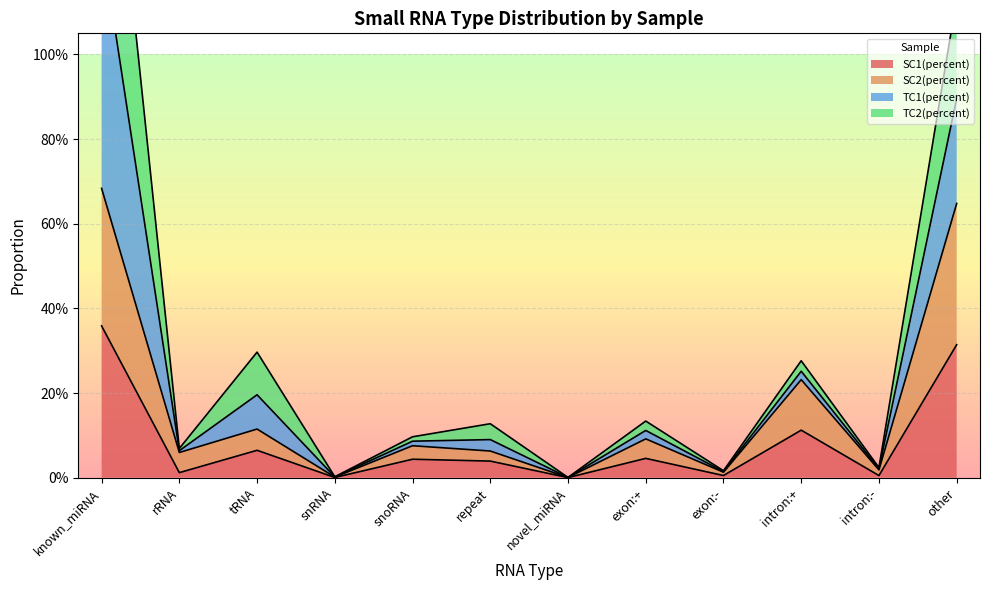

Which series changed the most between known_miRNA and intron:-?

TC1(percent)